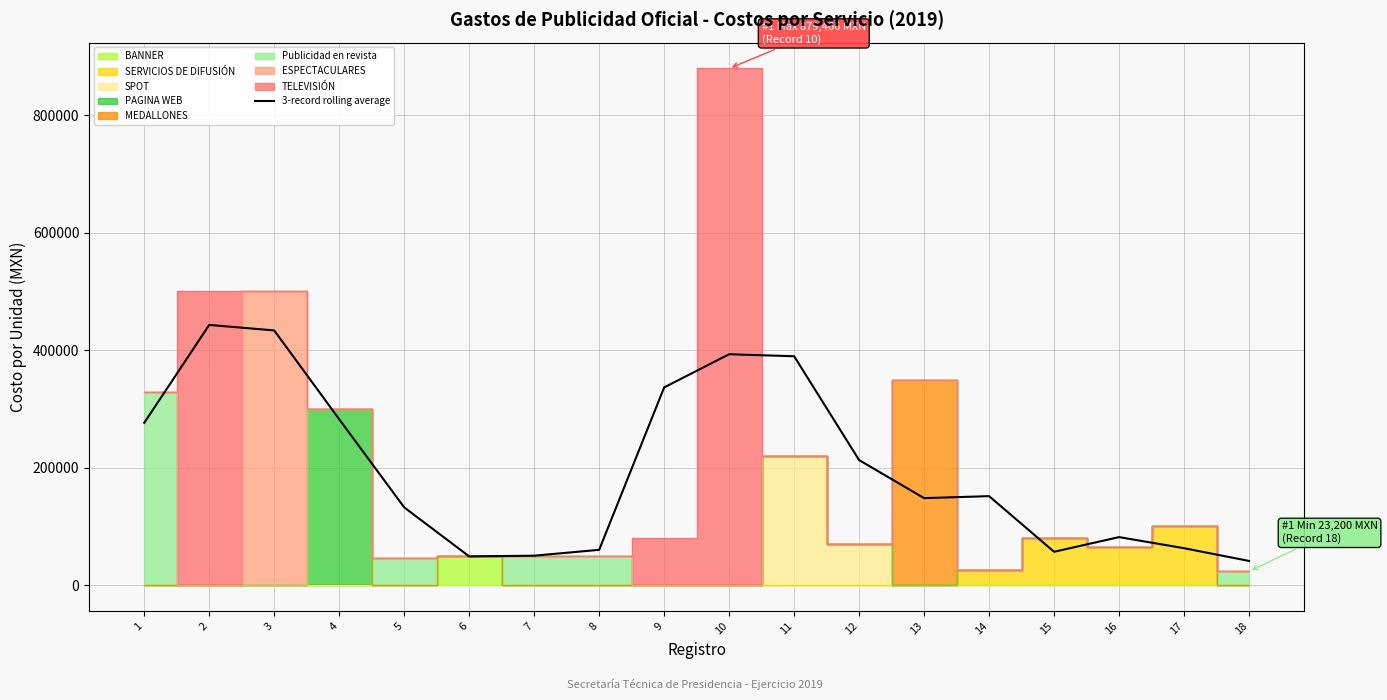

Reading left to right, what are all the values shown in this chart?

276185.5	442852.2	433466.7	282266.7	132266.7	48800.0	50000.0	60000.0	336488.5	392937.0	389518.7	212750.1	147968.3	151386.7	56666.7	81666.7	62733.3	41066.7